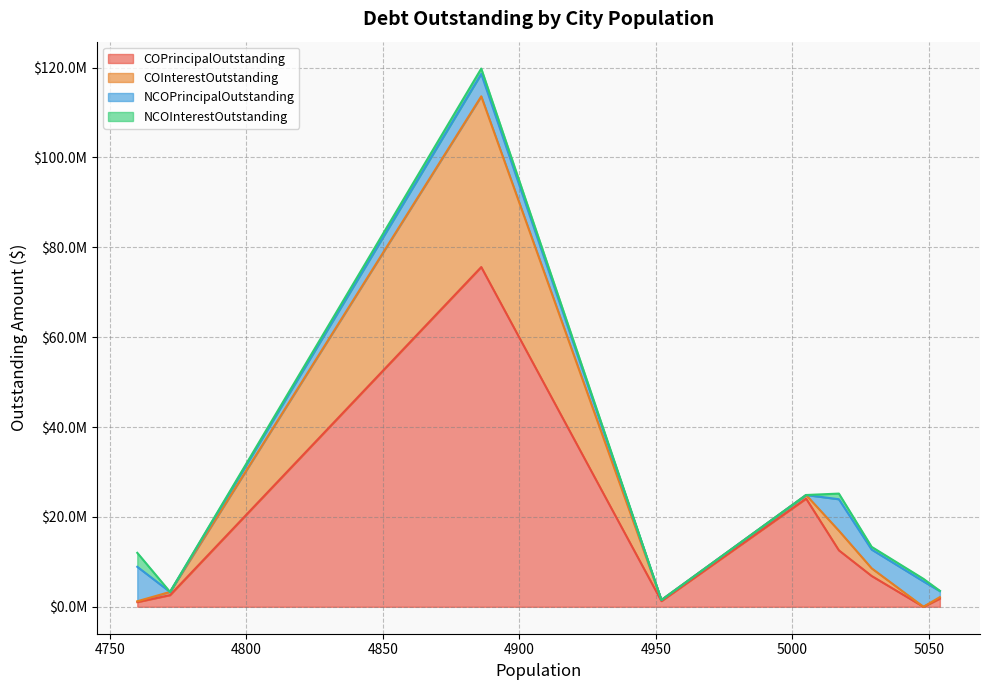

How many values in the COPrincipalOutstanding series exceed 2600902?

5